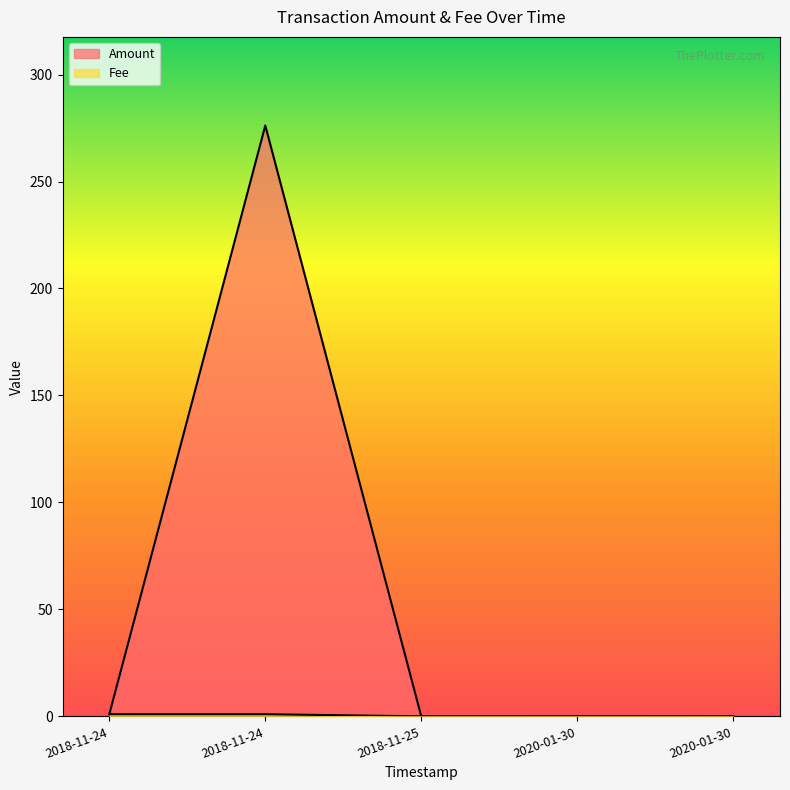

What are all the series names shown in the legend?

Amount, Fee